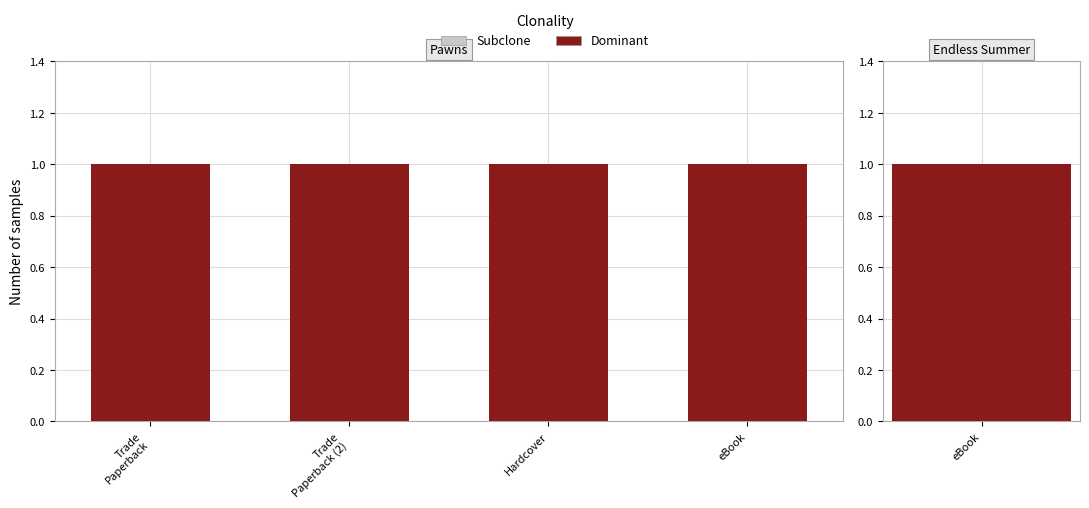

Which category has the highest value across all series?

Trade Paperback